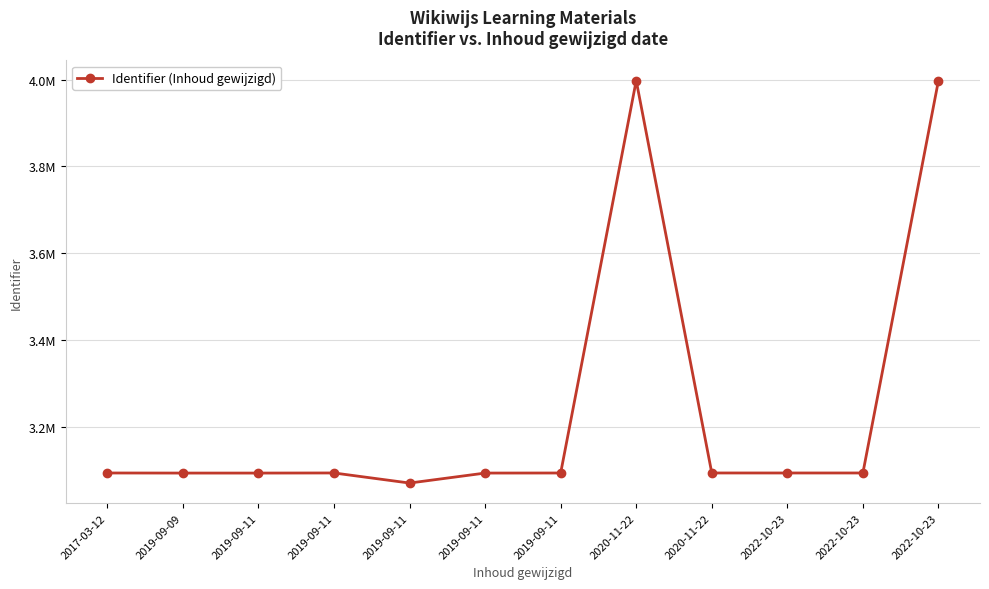

Rank the categories by value from highest to lowest.

2022-10-23, 2020-11-22, 2019-09-11, 2020-11-22, 2022-10-23, 2017-03-12, 2022-10-23, 2019-09-11, 2019-09-11, 2019-09-09, 2019-09-11, 2019-09-11